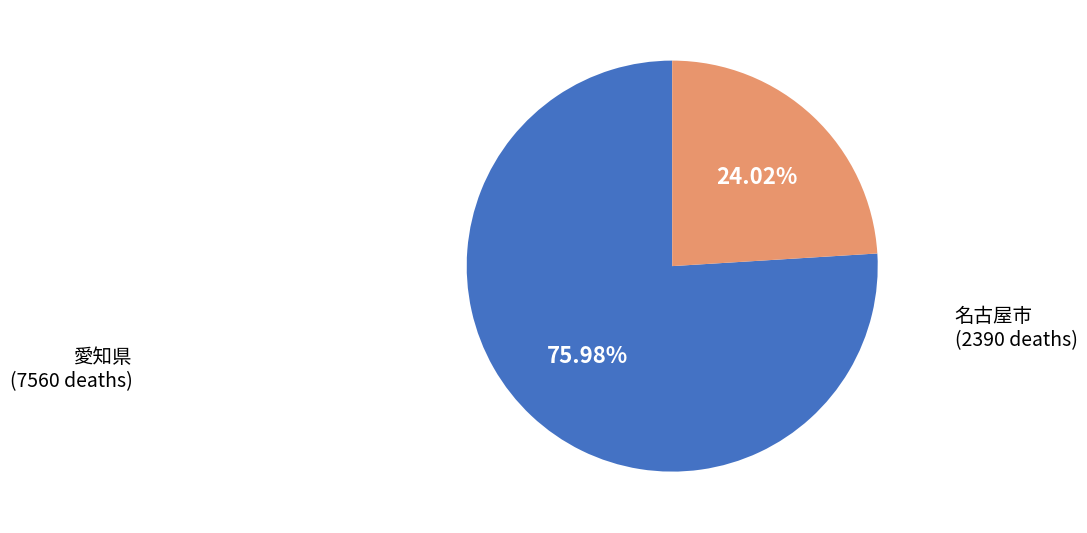

Which slice is the smallest?

名古屋市